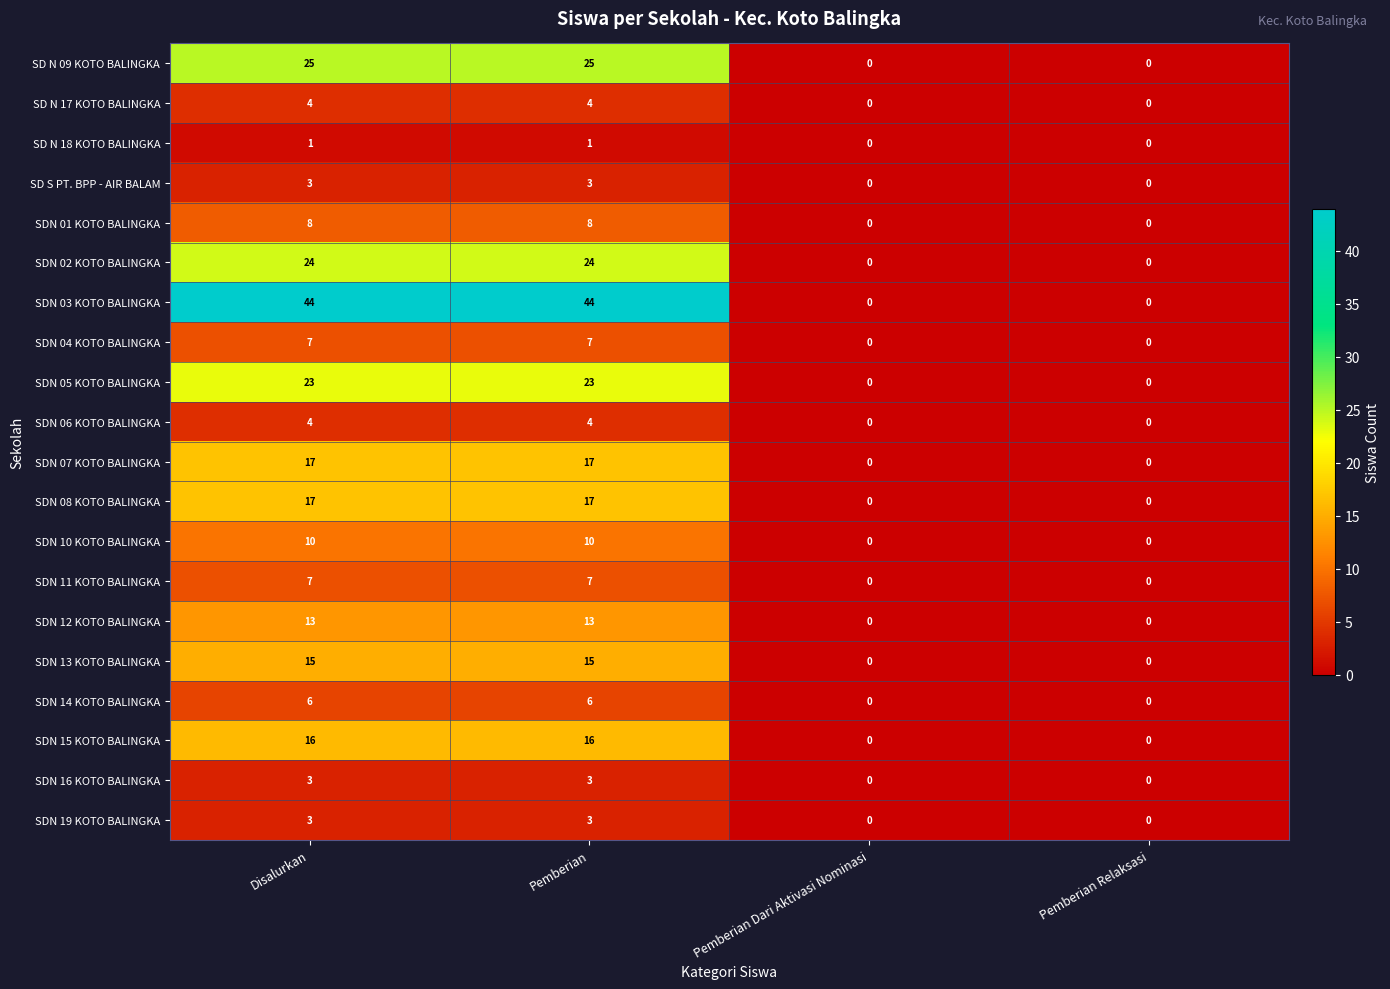

At how many categories does at least one series exceed 1?

2